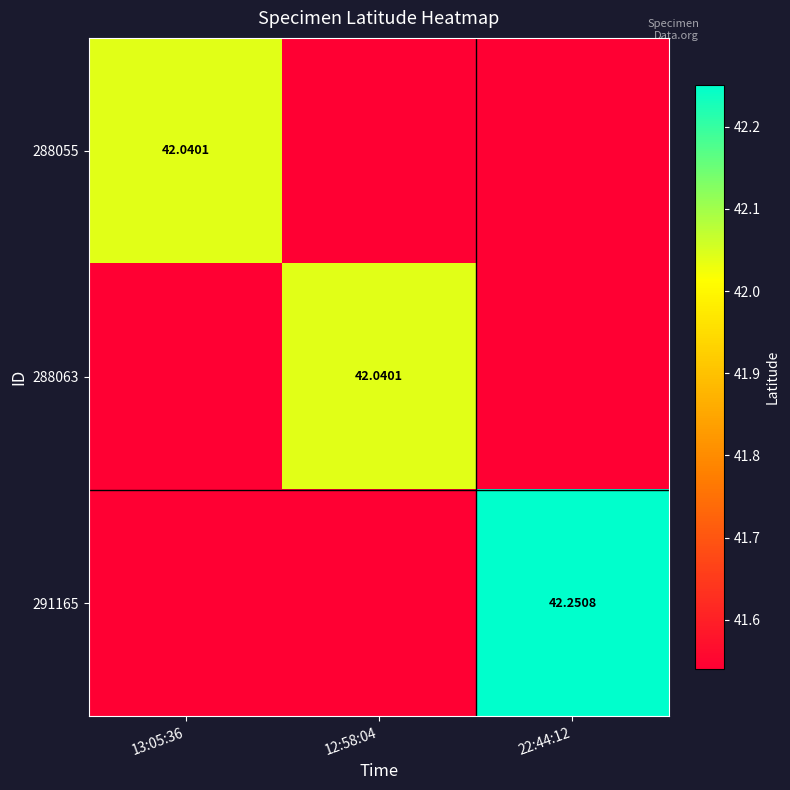

Which series changed the most between 13:05:36 and 12:58:04?

288055